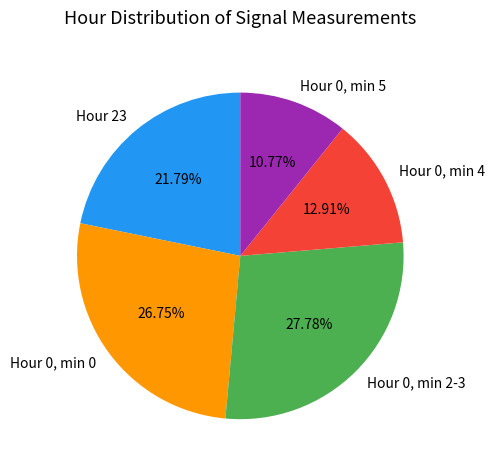

Is the sum of Hour 0, min 0 and Hour 0, min 5 greater than half?

No